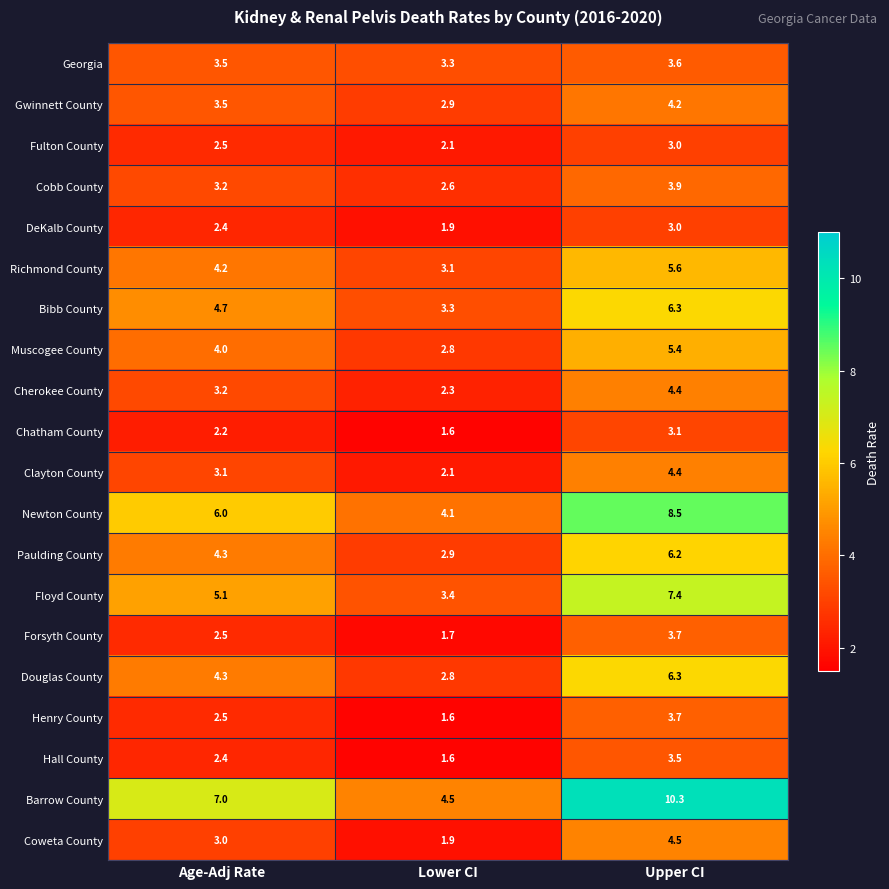

What is the approximate value of Fulton County at Age-Adj Rate?

2.5